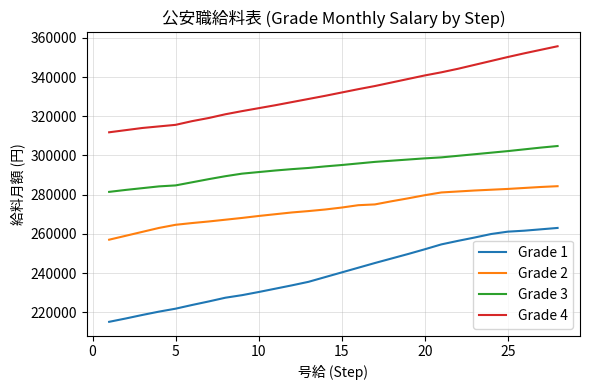

What is the lowest value of the Grade 1 series?

215100